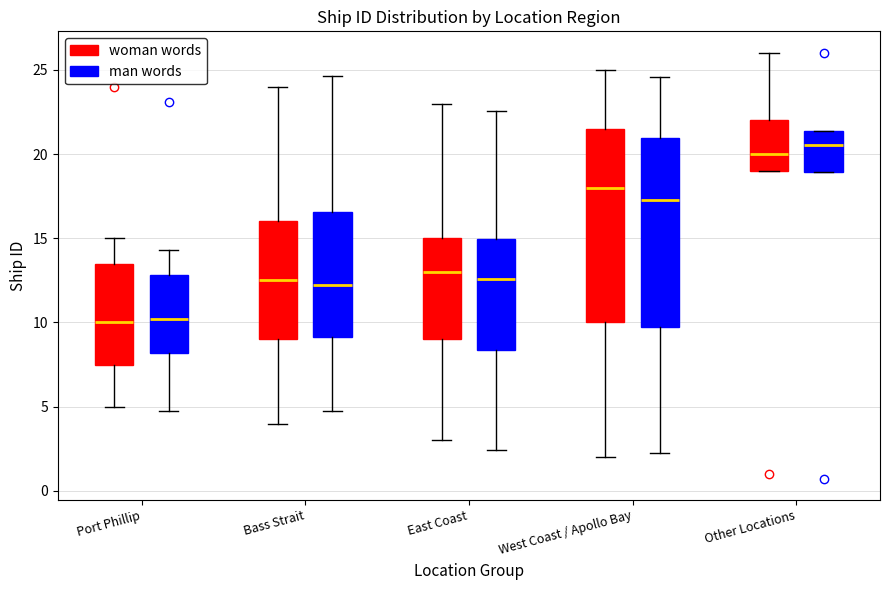

Which box's median line is the highest?

Other Locations (man words)